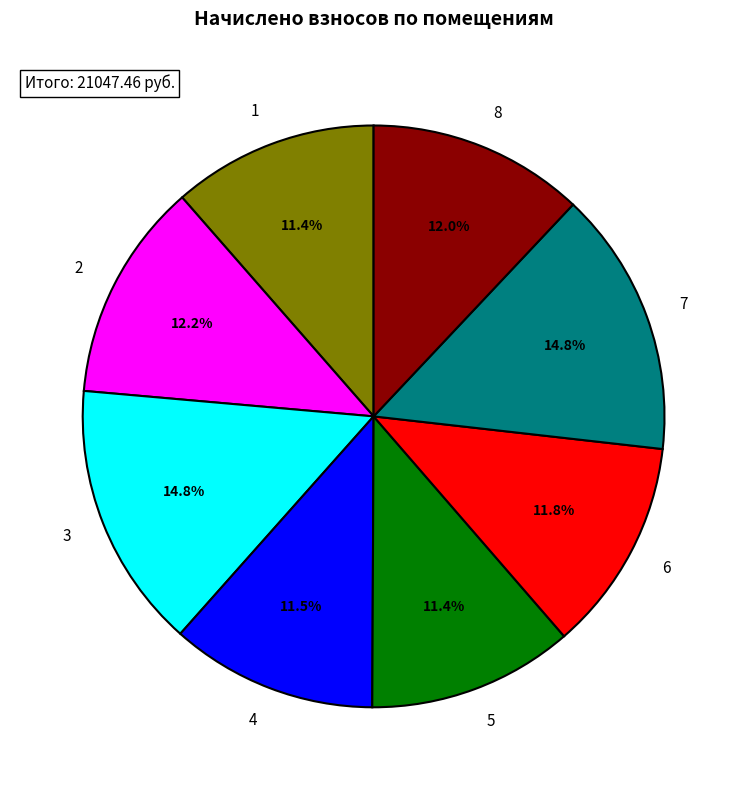

What is the total percentage of 4 and 3?

26.3%